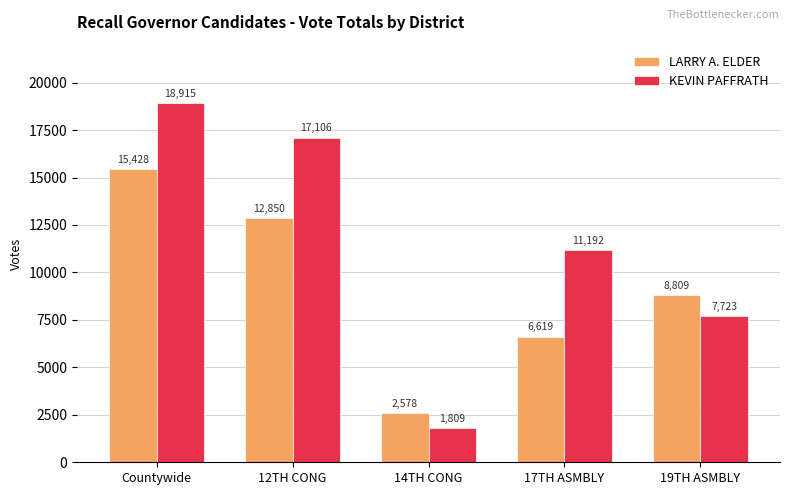

What are all the series names shown in the legend?

LARRY A. ELDER, KEVIN PAFFRATH